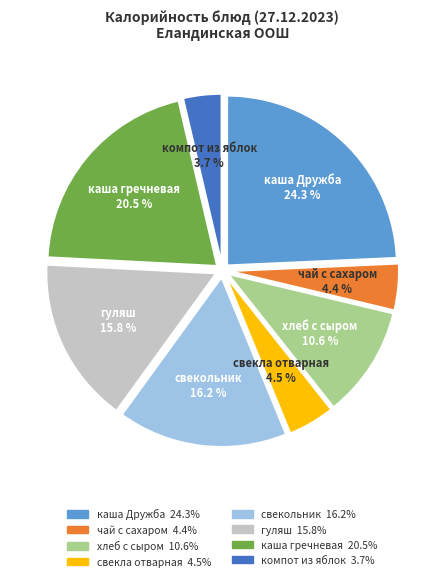

Does гуляш account for over 50% of the chart?

No